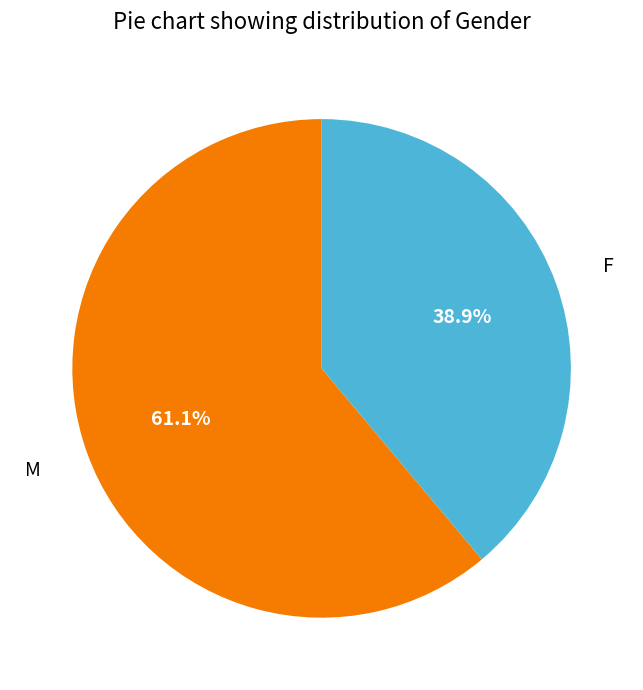

Which slice is the largest?

M